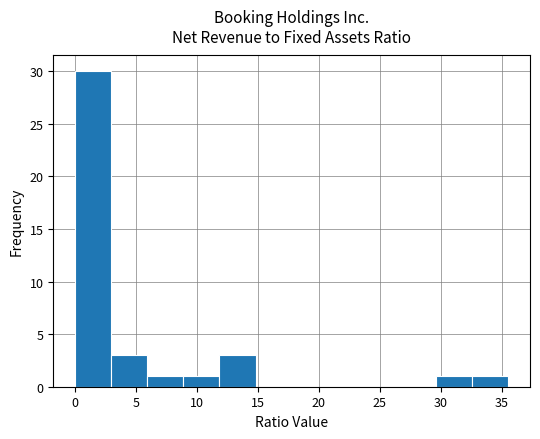

Reading left to right, list every bar in this chart as the range it spans on the x-axis followed by its height. Neither the bar edges nor the heights are printed on the chart, so give them approximately, as read against the axes.

0.0 to 3.0: 30
3.0 to 6.0: 3
6.0 to 9.0: 1
9.0 to 12.0: 1
12.0 to 15.0: 3
15.0 to 18.0: 0
18.0 to 20.5: 0
20.5 to 23.5: 0
23.5 to 26.5: 0
26.5 to 29.5: 0
29.5 to 32.5: 1
32.5 to 35.5: 1